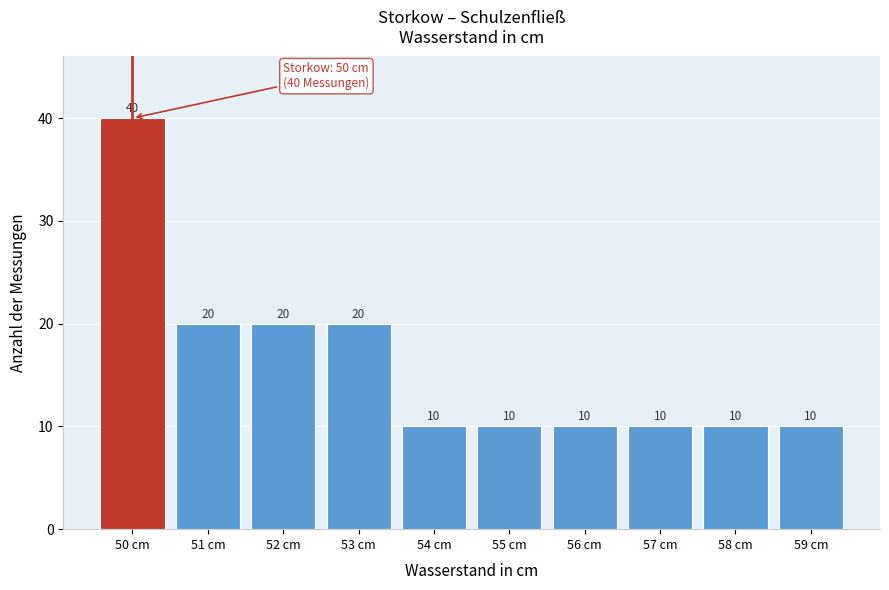

Reading left to right, transcribe this chart: for each bar, give the range it covers on the x-axis and its height.

49.5 to 50.5: 40
50.5 to 51.5: 20
51.5 to 52.5: 20
52.5 to 53.5: 20
53.5 to 54.5: 10
54.5 to 55.5: 10
55.5 to 56.5: 10
56.5 to 57.5: 10
57.5 to 58.5: 10
58.5 to 59.5: 10